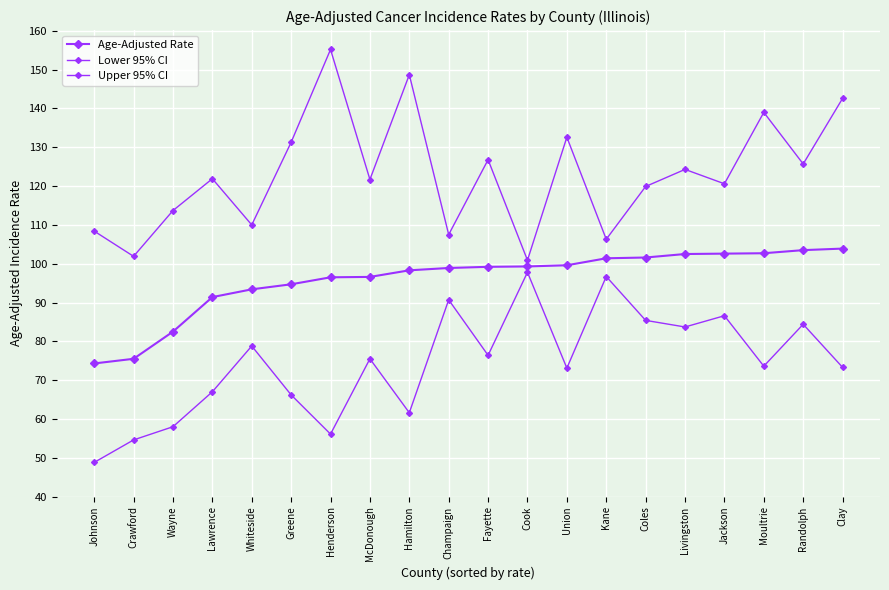

Count the number of categories in the chart.

20